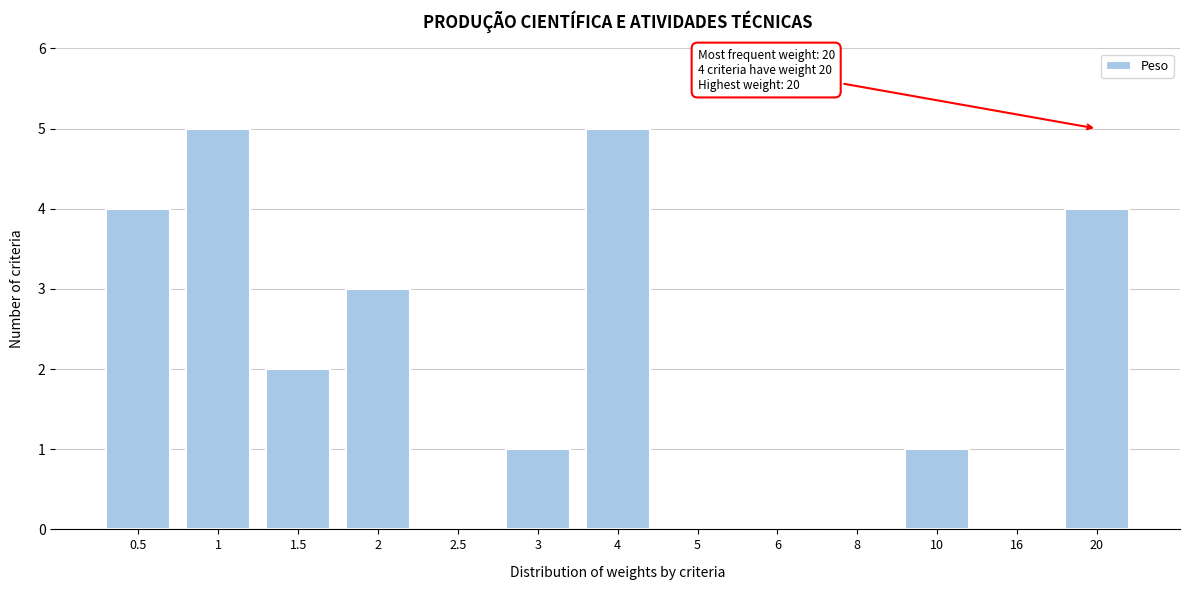

Reading right to left, transcribe all the data shown in this chart.

20=4	16=0	10=1	8=0	6=0	5=0	4=5	3=1	2.5=0	2=3	1.5=2	1=5	0.5=4